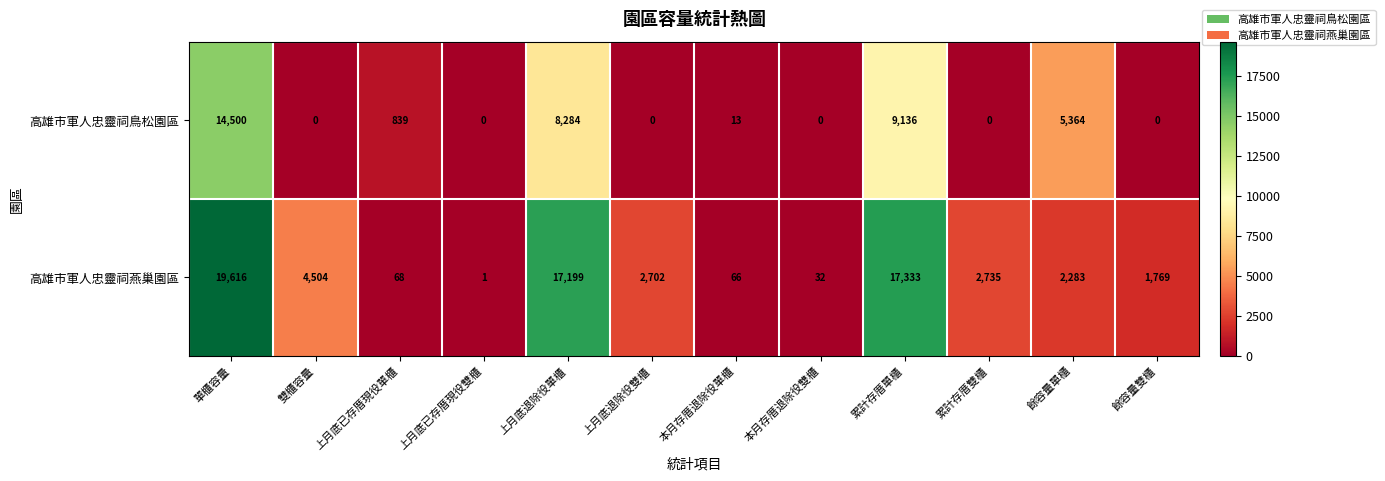

At which label does 高雄市軍人忠靈祠燕巢園區 reach its peak?

單櫃容量